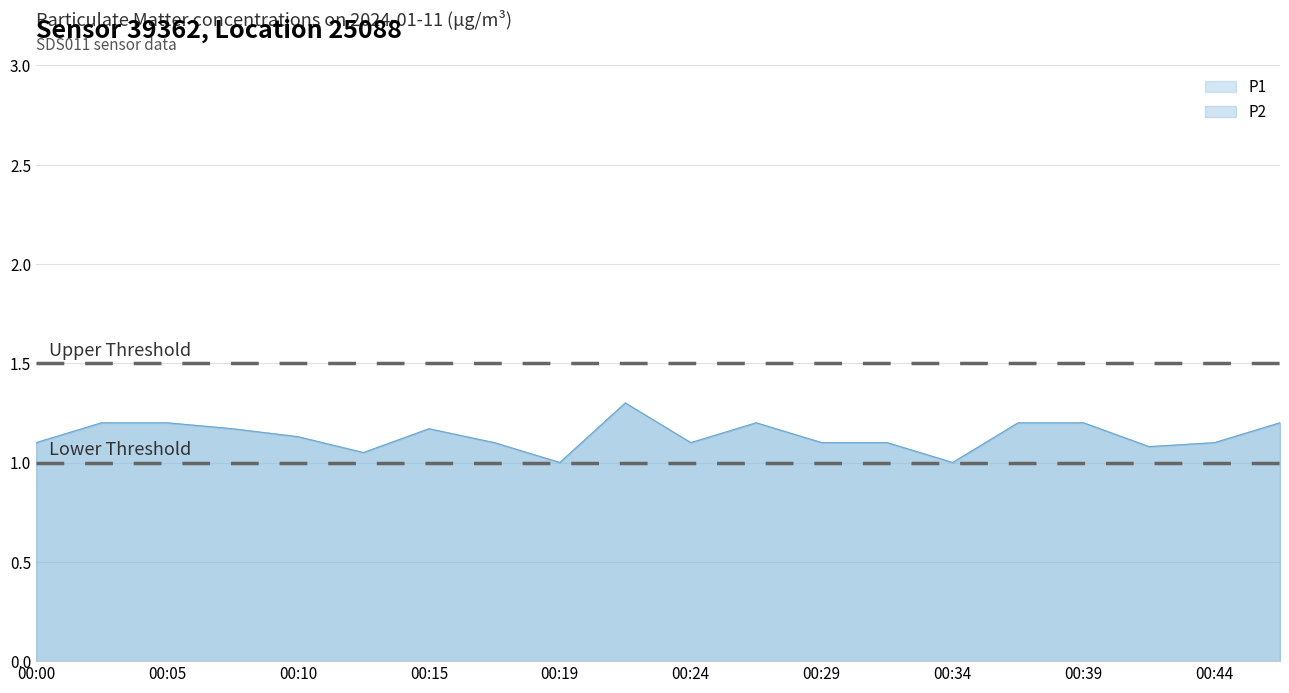

Reading left to right, extract all data points from this chart.

P1: 00:00=1.1	00:02=1.2	00:05=1.2	00:07=1.2	00:10=1.1	00:12=1.1	00:15=1.2	00:17=1.1	00:19=1.0	00:22=1.3	00:24=1.1	00:27=1.2	00:29=1.1	00:32=1.1	00:34=1.0	00:36=1.2	00:39=1.2	00:41=1.1	00:44=1.1	00:46=1.2
P2: 00:00=1.1	00:02=1.2	00:05=1.2	00:07=1.2	00:10=1.1	00:12=1.1	00:15=1.2	00:17=1.1	00:19=1.0	00:22=1.3	00:24=1.1	00:27=1.2	00:29=1.1	00:32=1.1	00:34=1.0	00:36=1.2	00:39=1.2	00:41=1.1	00:44=1.1	00:46=1.2